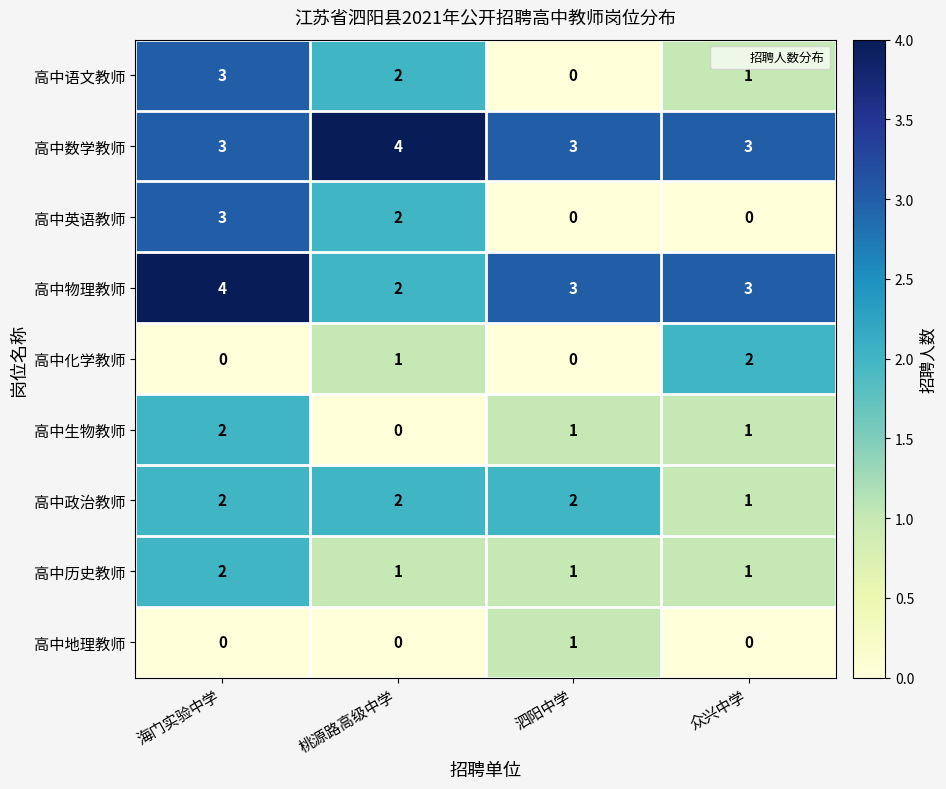

What is the spread (max minus min) of values at 众兴中学?

3